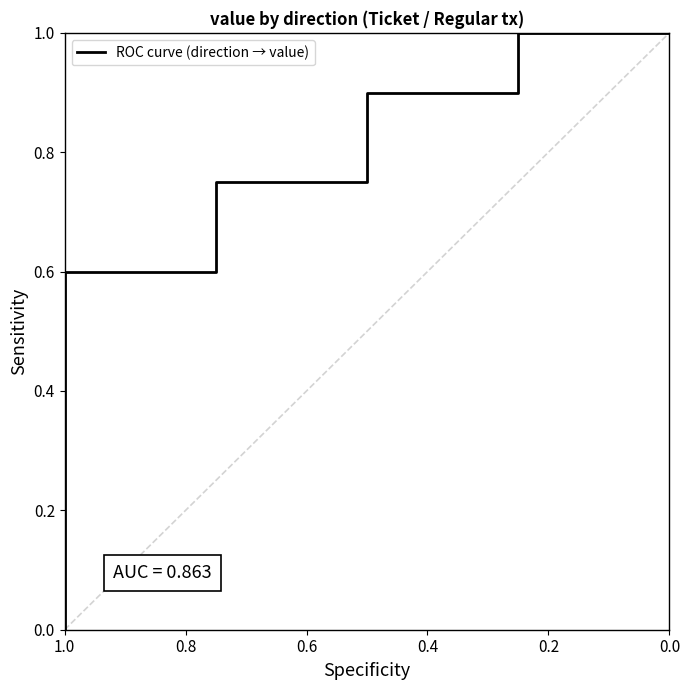

What is the change in value from 0.0 to 8?

+0.1